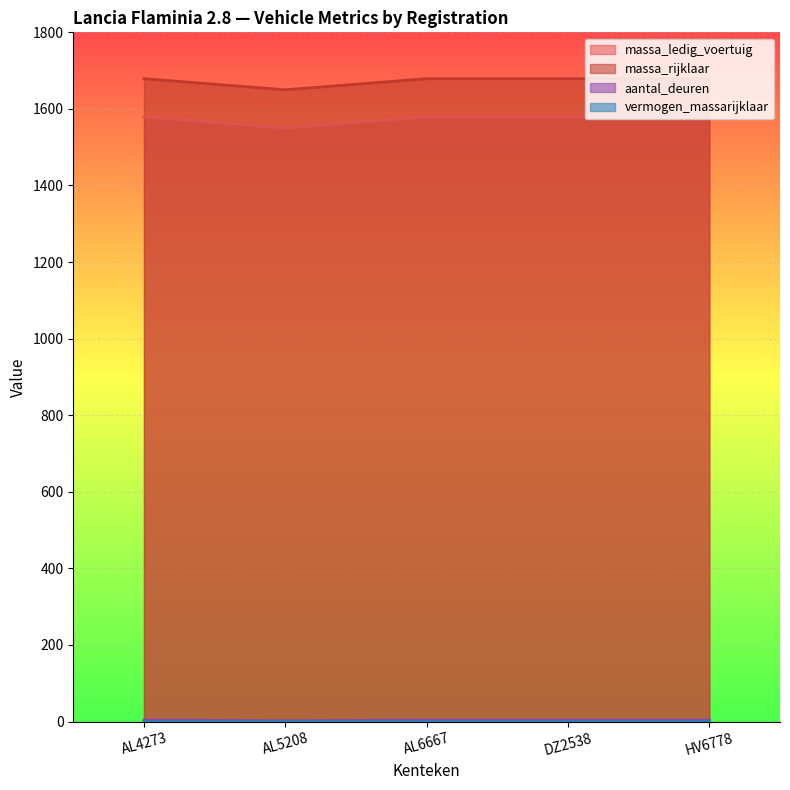

Which series has the largest total across all categories?

massa_rijklaar